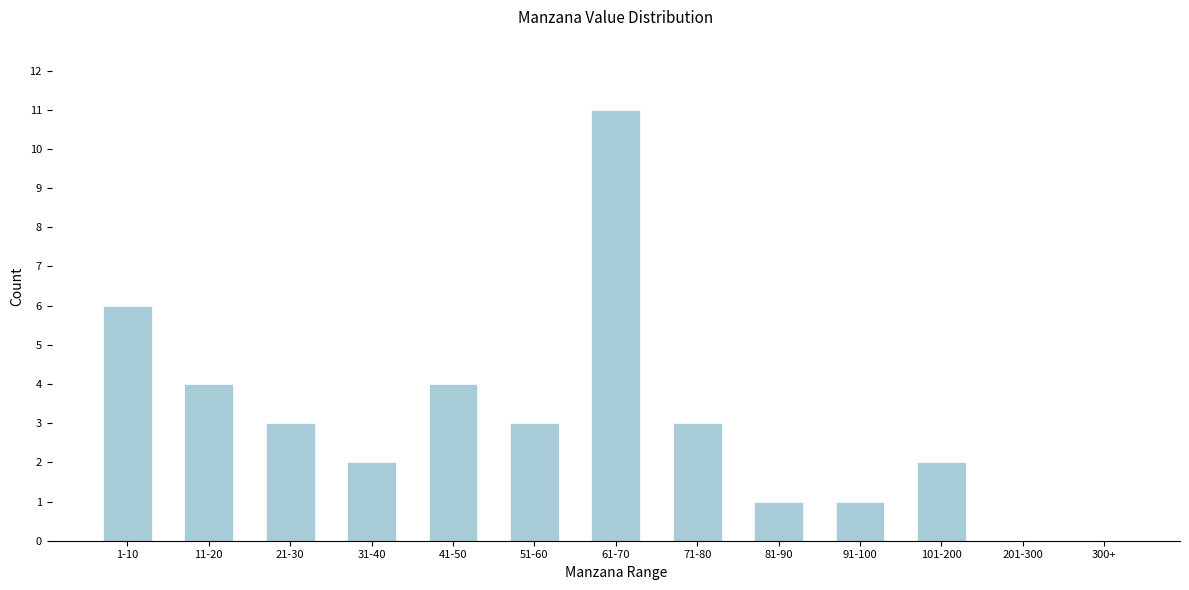

Reading right to left, what are all the values shown in this chart?

300+=0	201-300=0	101-200=2	91-100=1	81-90=1	71-80=3	61-70=11	51-60=3	41-50=4	31-40=2	21-30=3	11-20=4	1-10=6